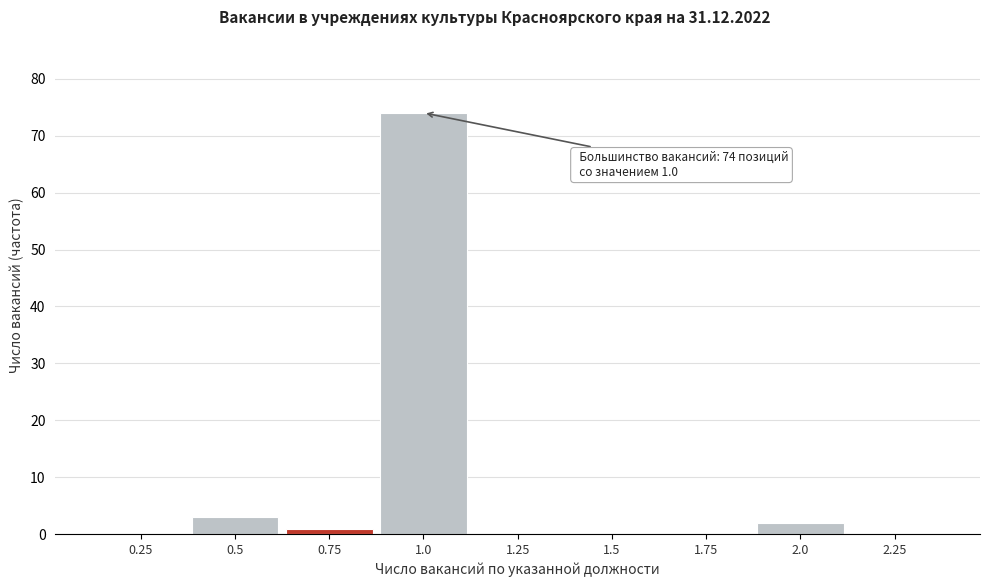

Reading left to right, transcribe all the data shown in this chart.

0.25=0	0.5=3	0.75=1	1.0=74	1.25=0	1.5=0	1.75=0	2.0=2	2.25=0